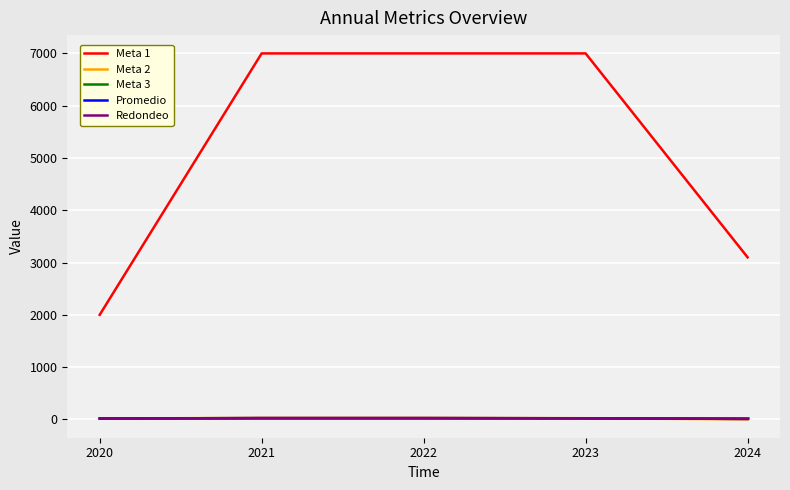

Is the value of Meta 1 at 2021 greater than the value of Meta 3 at 2021?

Yes